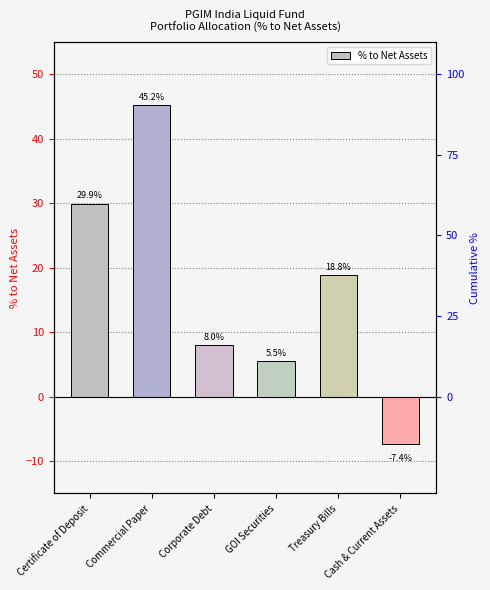

Rank the categories by value from highest to lowest.

Commercial Paper, Certificate of Deposit, Treasury Bills, Corporate Debt, GOI Securities, Cash & Current Assets